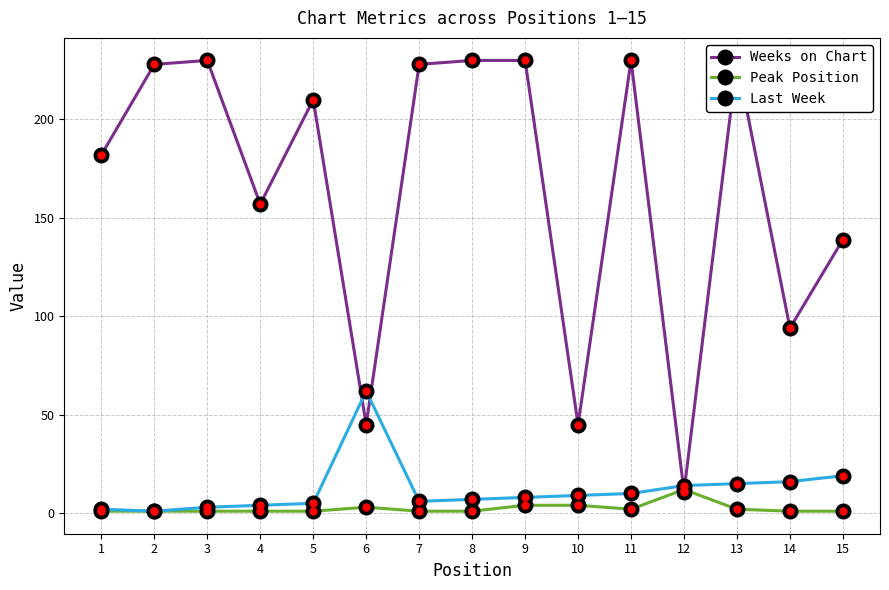

True or false: Peak Position and Weeks on Chart cross at least once.

True